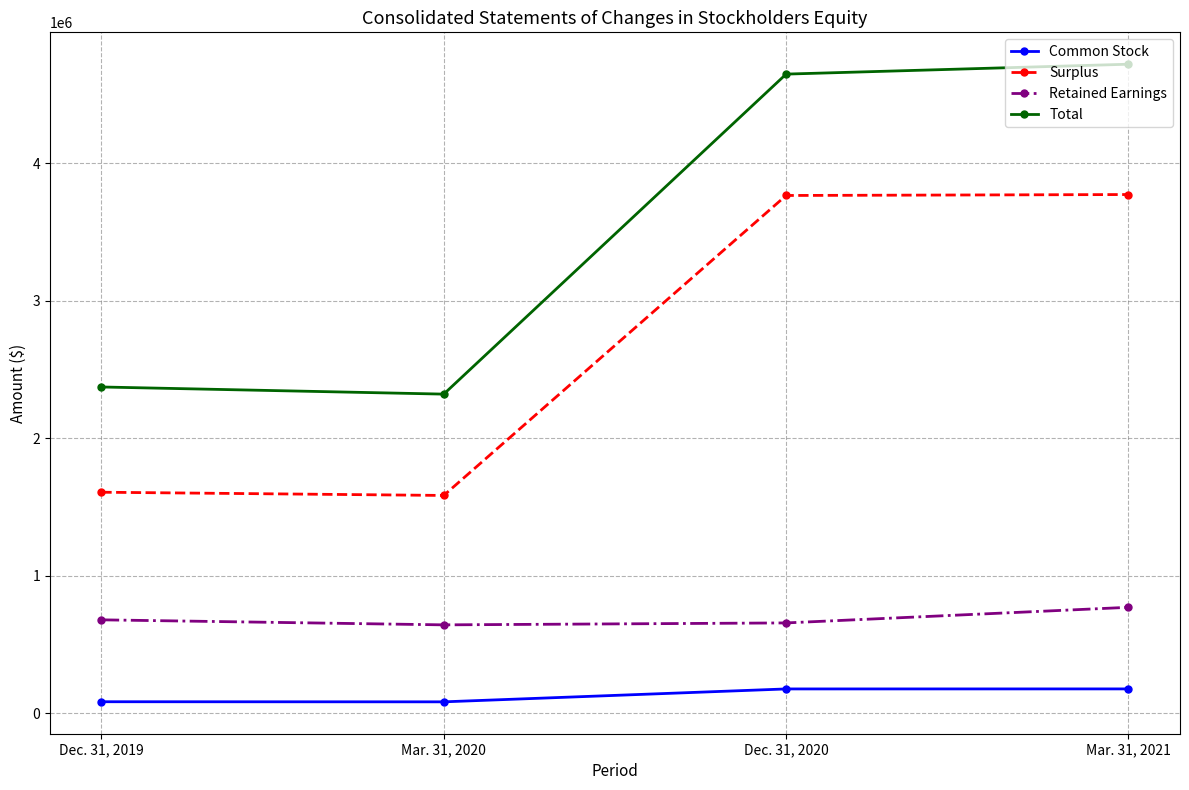

True or false: Retained Earnings and Total intersect in this chart.

False